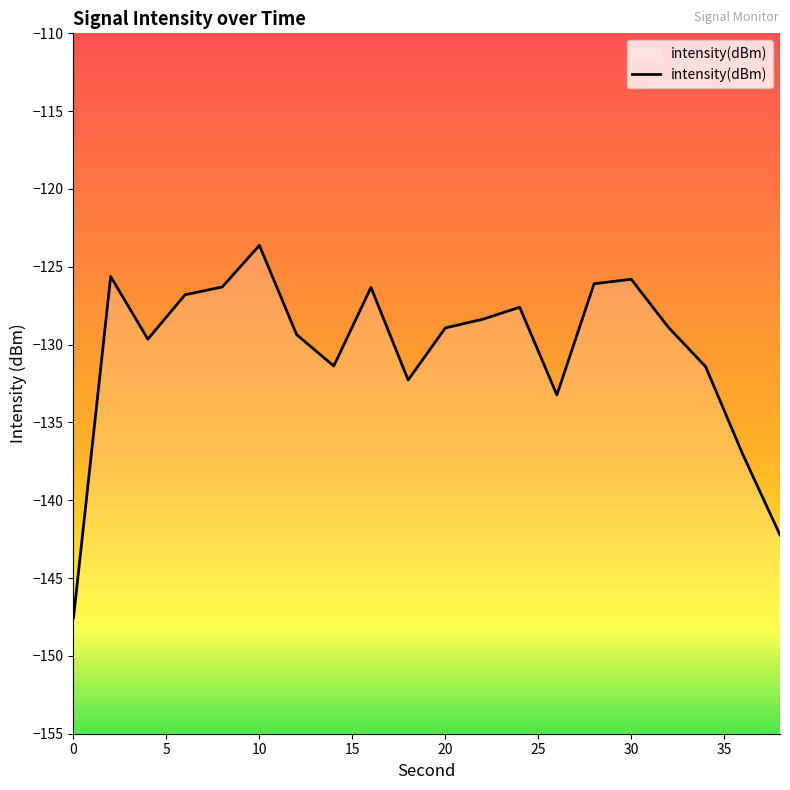

What is the sum of all values?

-2608.5